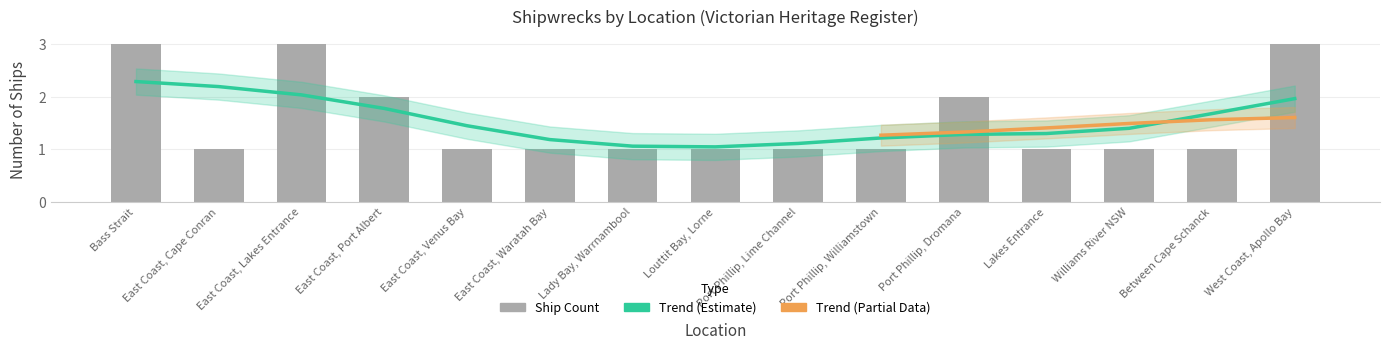

Which category has the lowest value across all series?

East Coast, Cape Conran